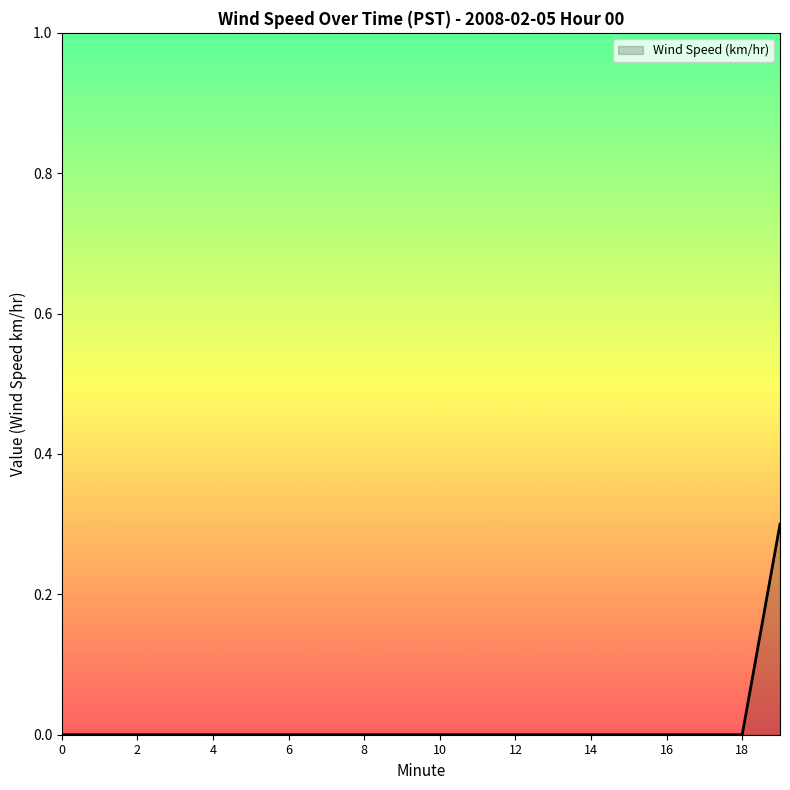

What is the difference between the maximum and minimum values?

0.3